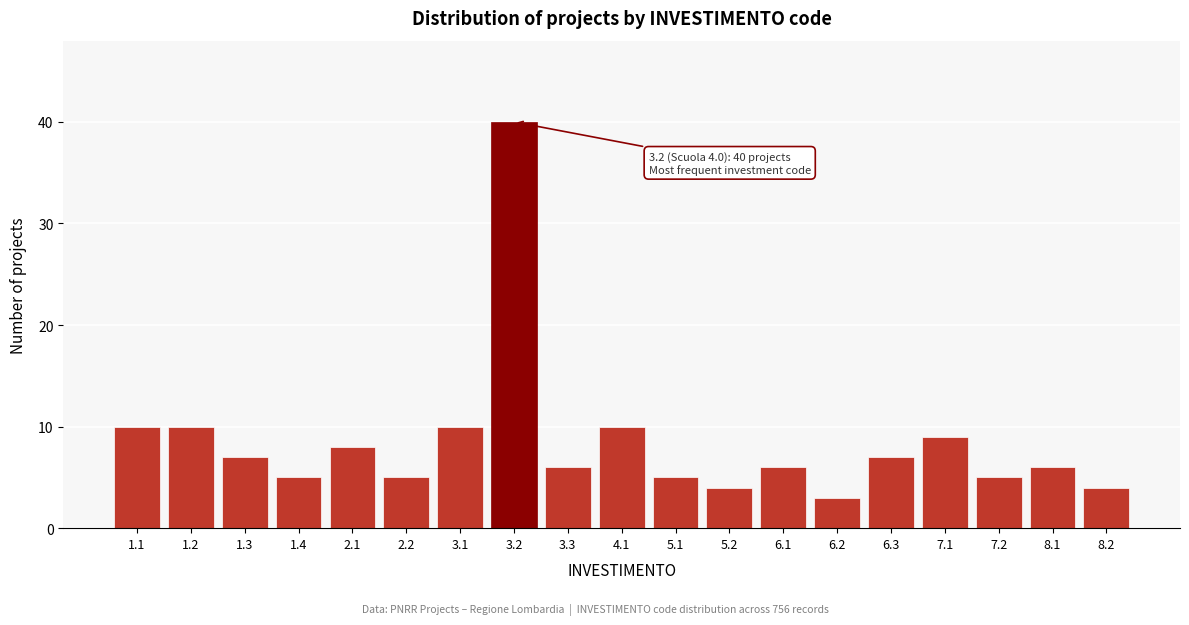

Reading left to right, list all the values displayed in this chart.

10	10	7	5	8	5	10	40	6	10	5	4	6	3	7	9	5	6	4